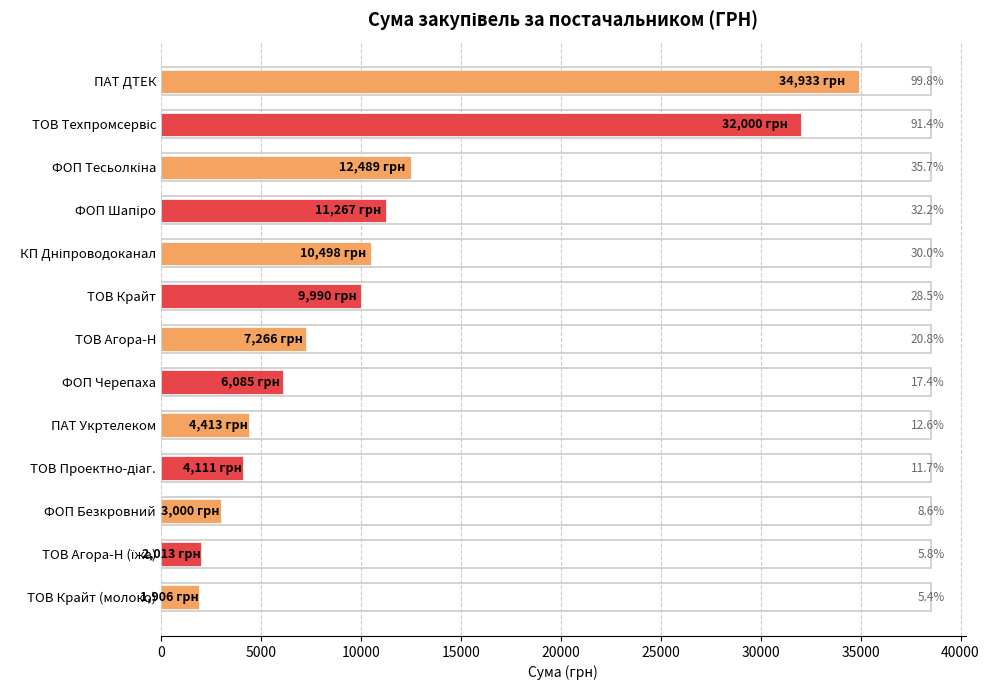

What is the difference between the maximum and minimum values?

33026.6